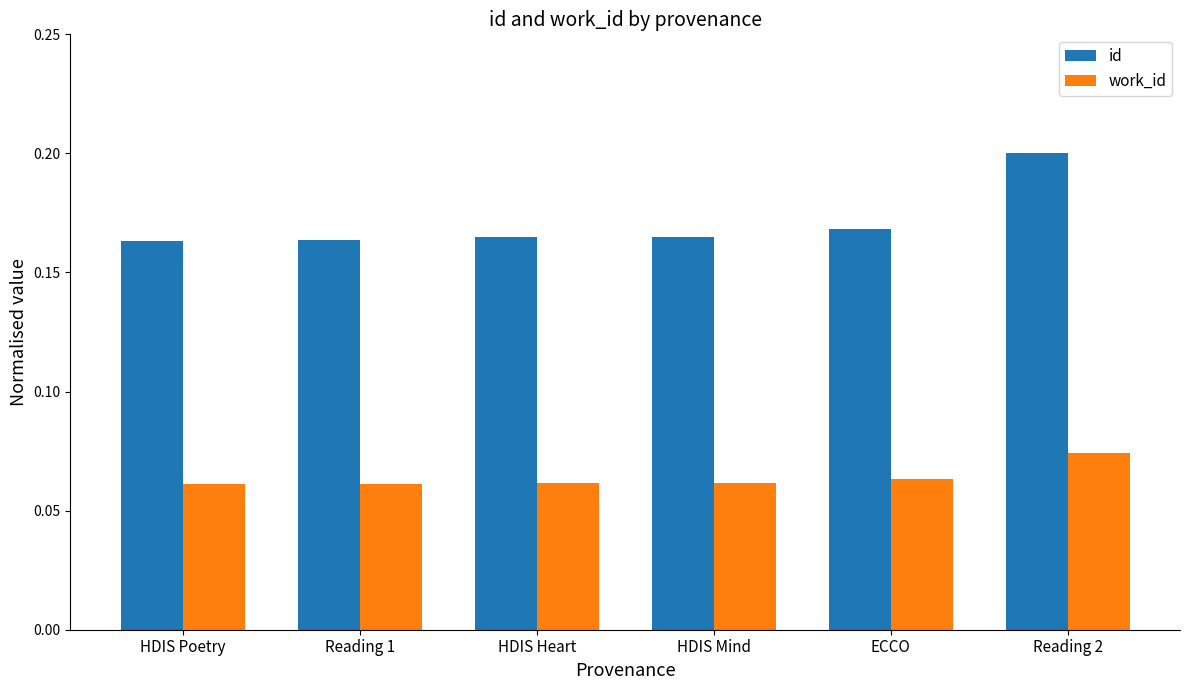

Which series has the largest total across all categories?

id